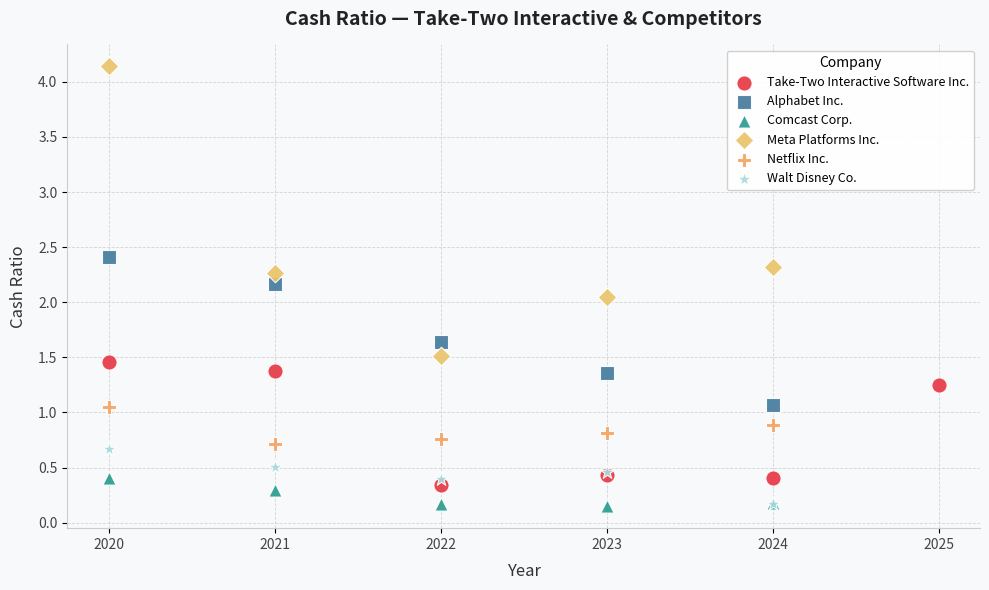

Which series reaches the maximum Y coordinate?

Meta Platforms Inc.